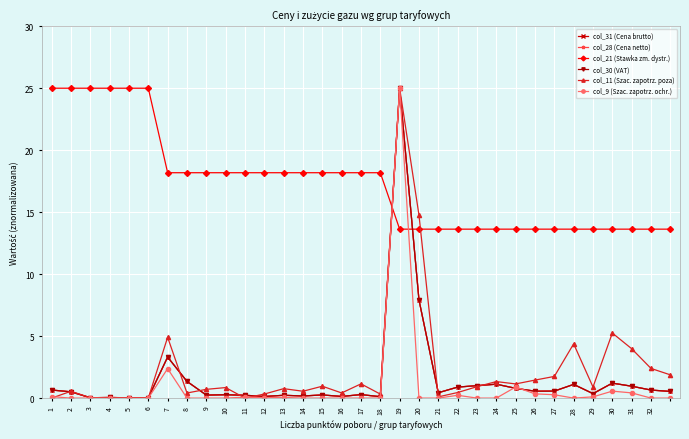

True or false: col_21 (Stawka zm. dystr.) and col_11 (Szac. zapotrz. poza) cross at least once.

True